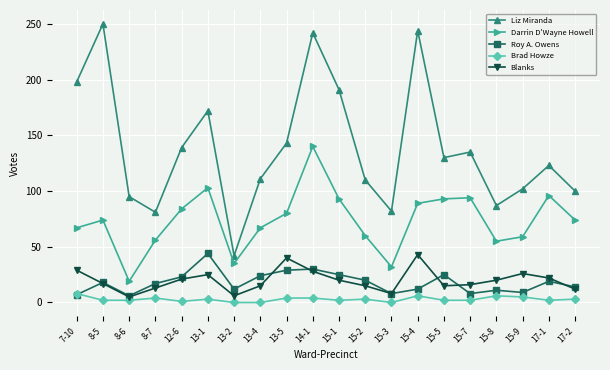

What are all the series names shown in the legend?

Liz Miranda, Darrin D'Wayne Howell, Roy A. Owens, Brad Howze, Blanks